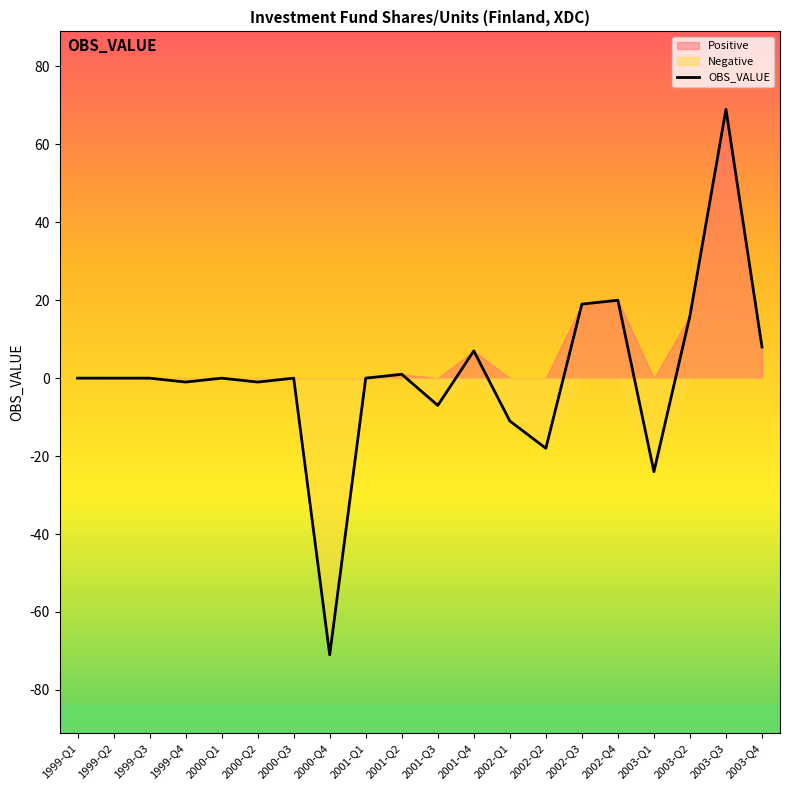

At which label is the value closest to -1?

1999-Q4